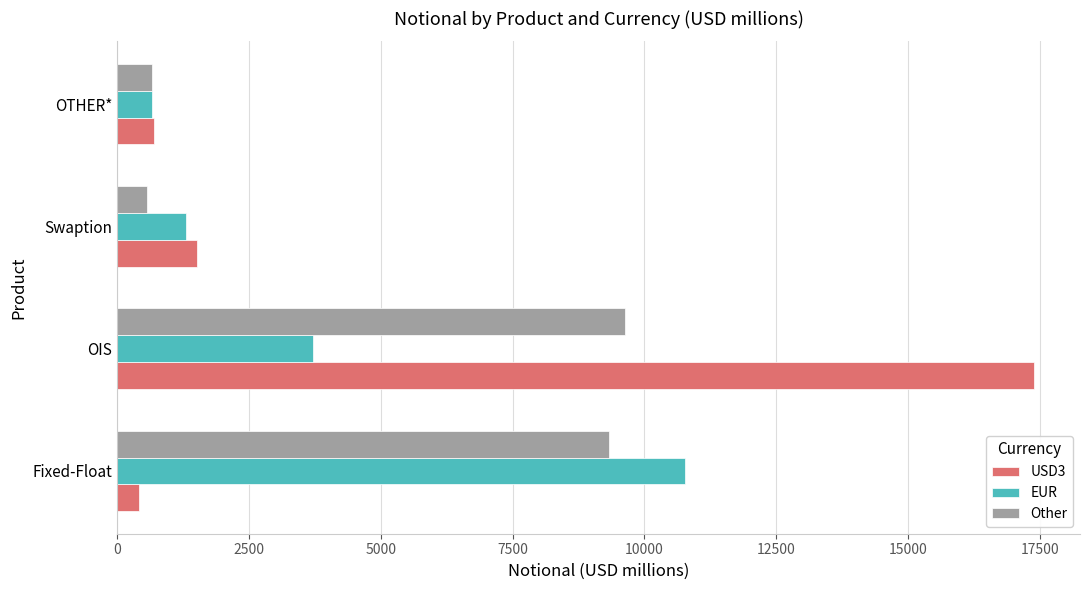

Which series has the widest spread of values?

USD3